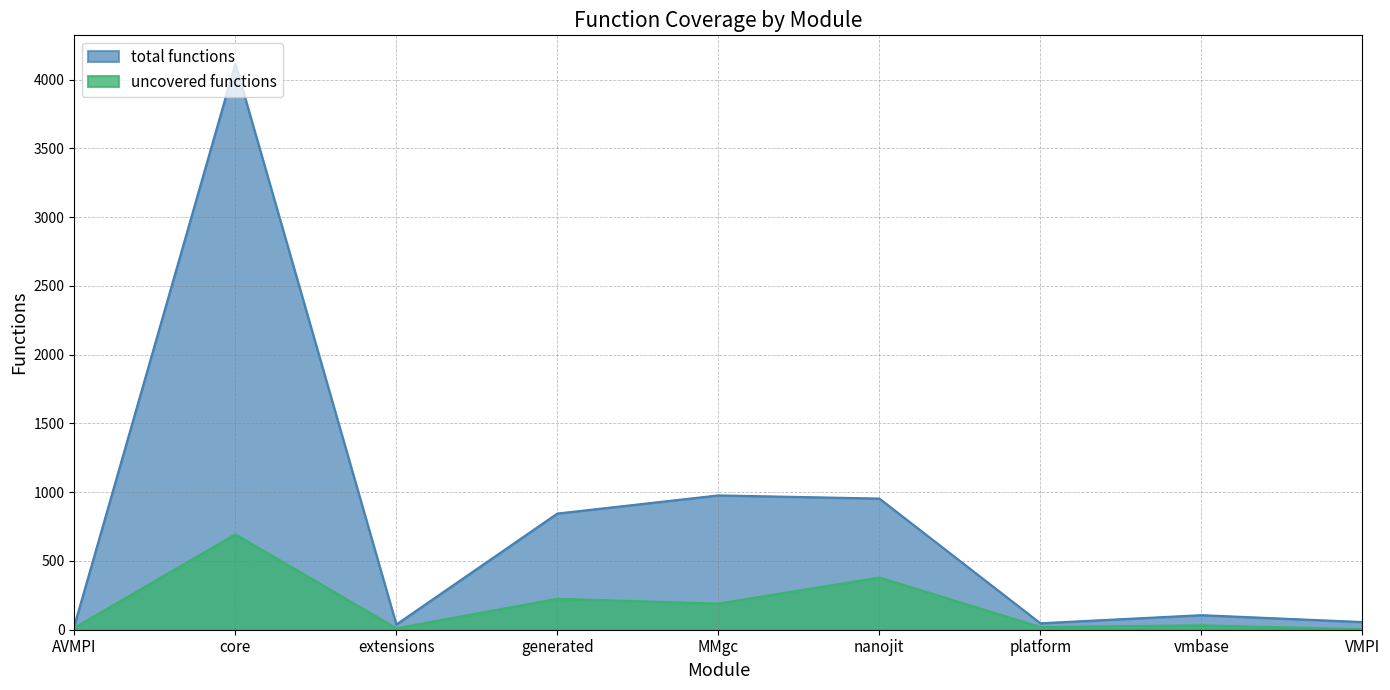

Reading left to right, transcribe all the data shown in this chart.

uncovered functions: AVMPI=14	core=694	extensions=11	generated=225	MMgc=190	nanojit=380	platform=20	vmbase=32	VMPI=4
total functions: AVMPI=28	core=4117	extensions=38	generated=845	MMgc=977	nanojit=954	platform=47	vmbase=106	VMPI=56